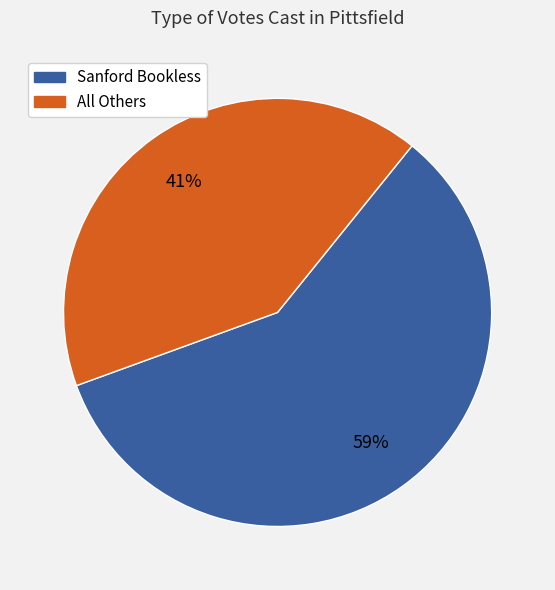

What is the ratio of the value at All Others to the value at Sanford Bookless?

0.7